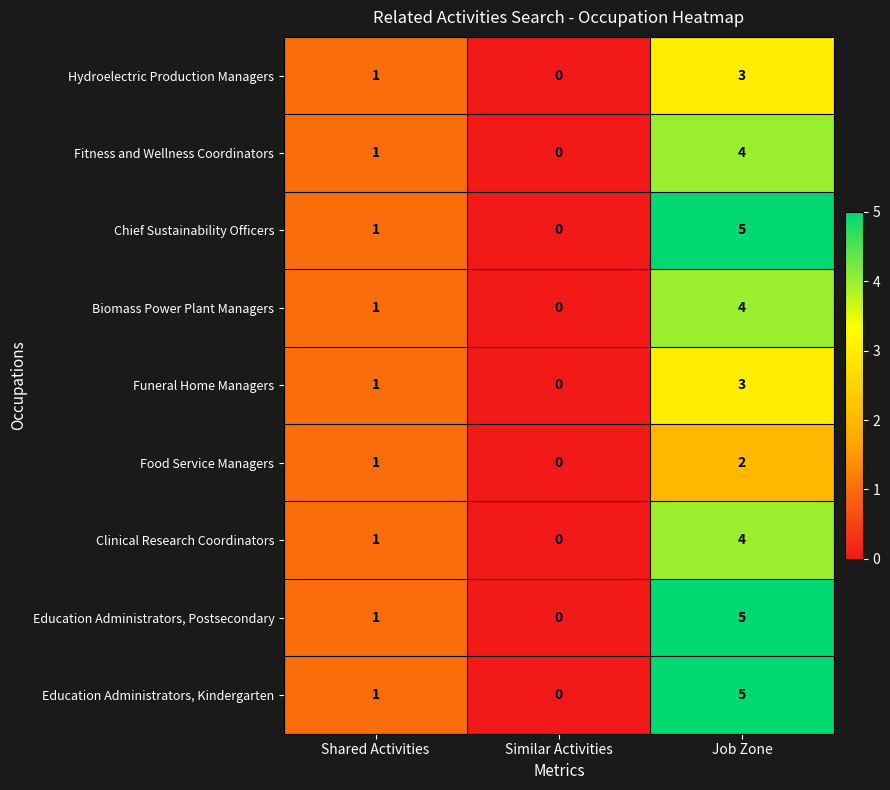

At which category is the sum across all series the highest?

Job Zone